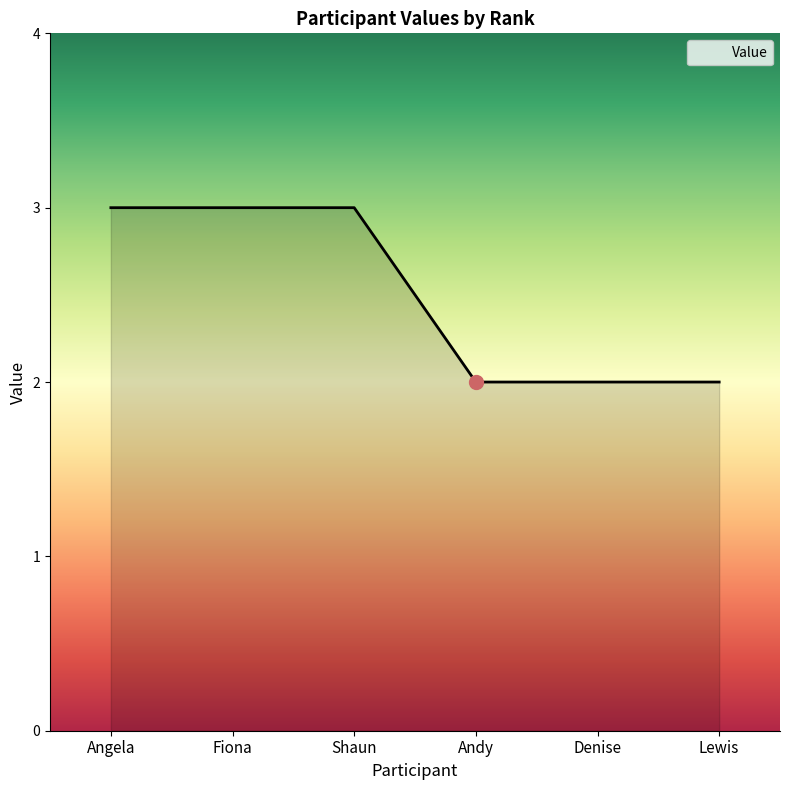

How many values are between 2 and 3?

6